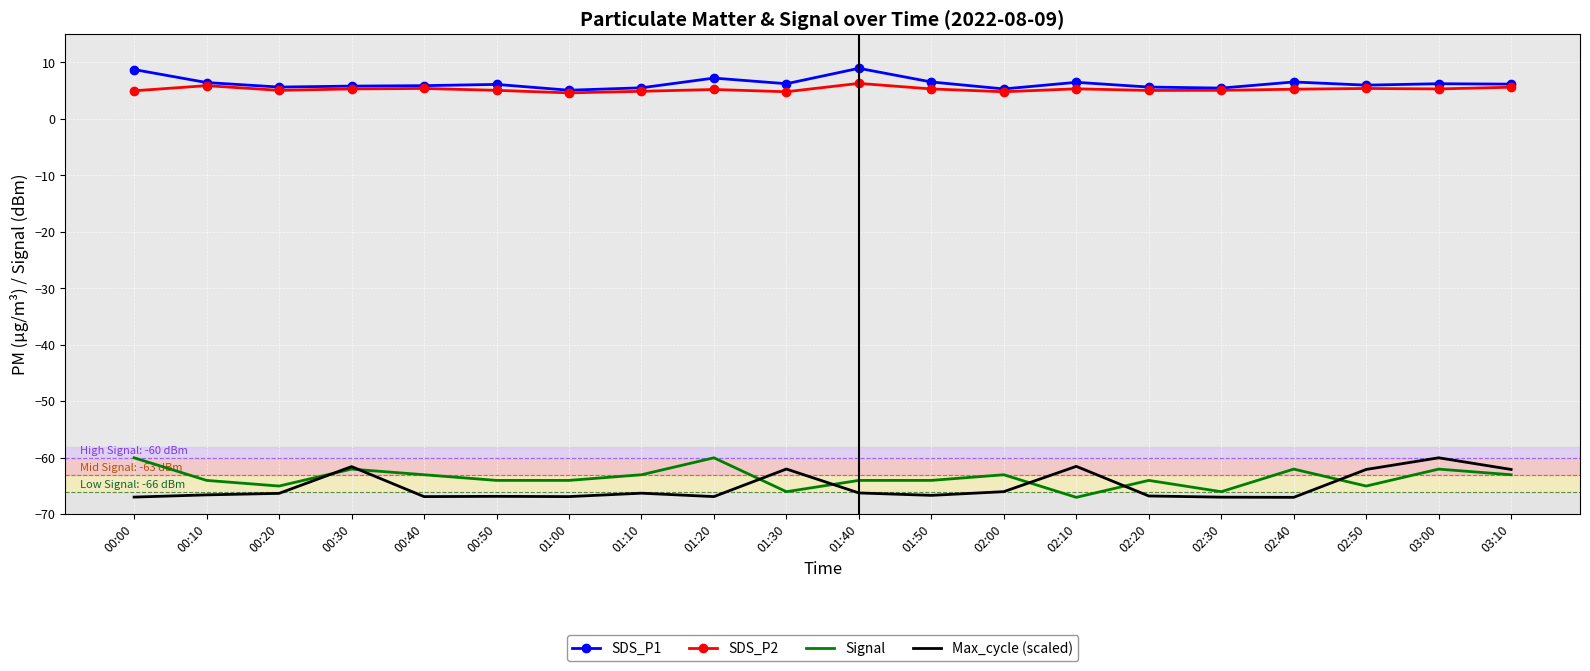

What is the difference between the maximum and minimum values in the Max_cycle (scaled) series?

7.0